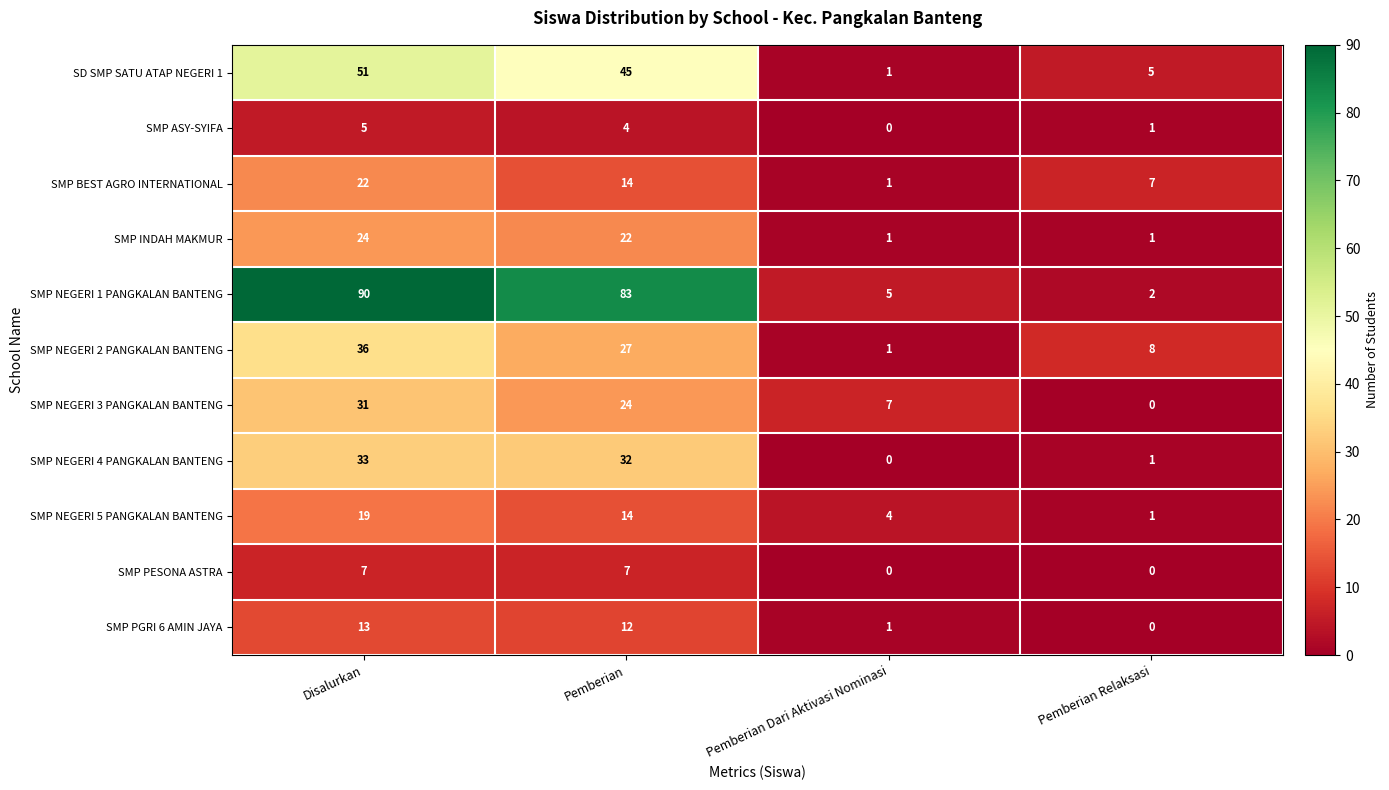

How many categories are shown in the chart?

4